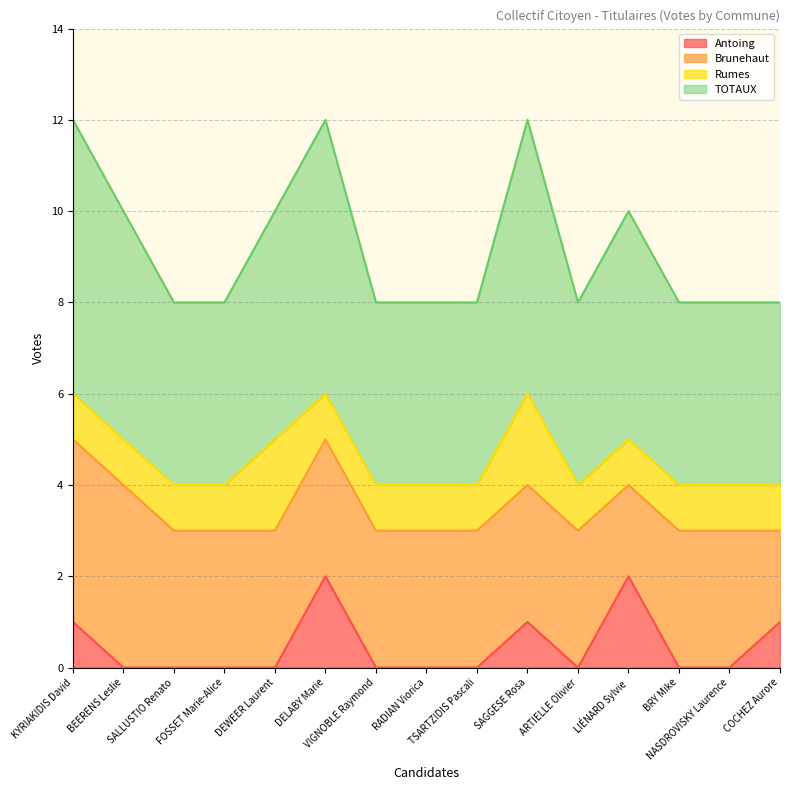

What is the label of the 10th point from the left?

SAGGESE Rosa